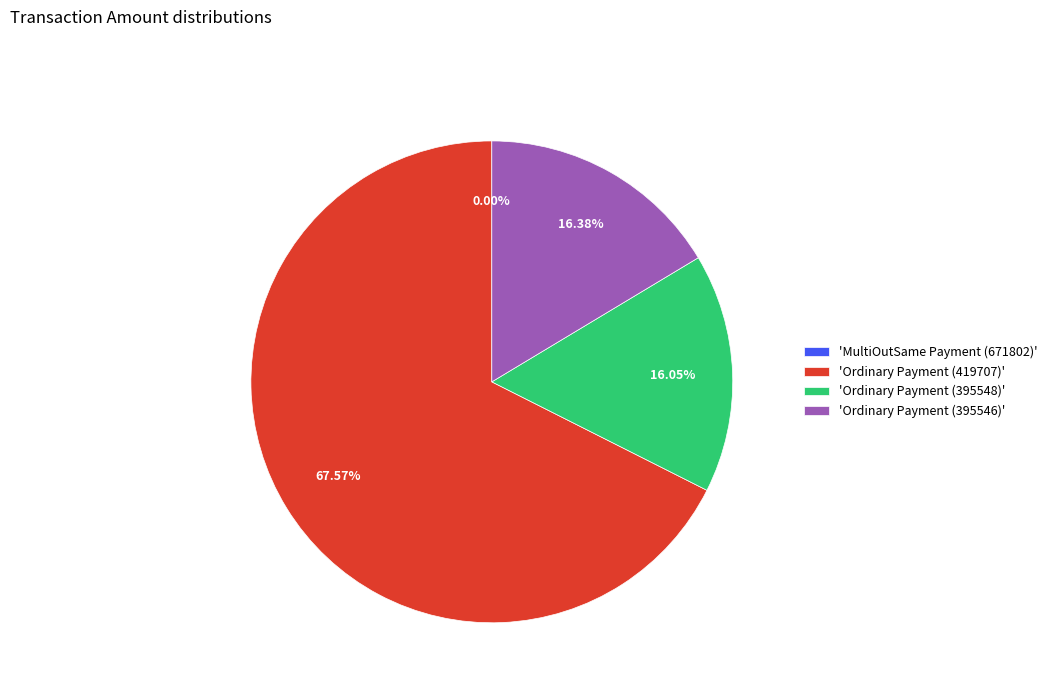

The MultiOutSame Payment (671802) slice represents 0% of the pie. True or false?

True